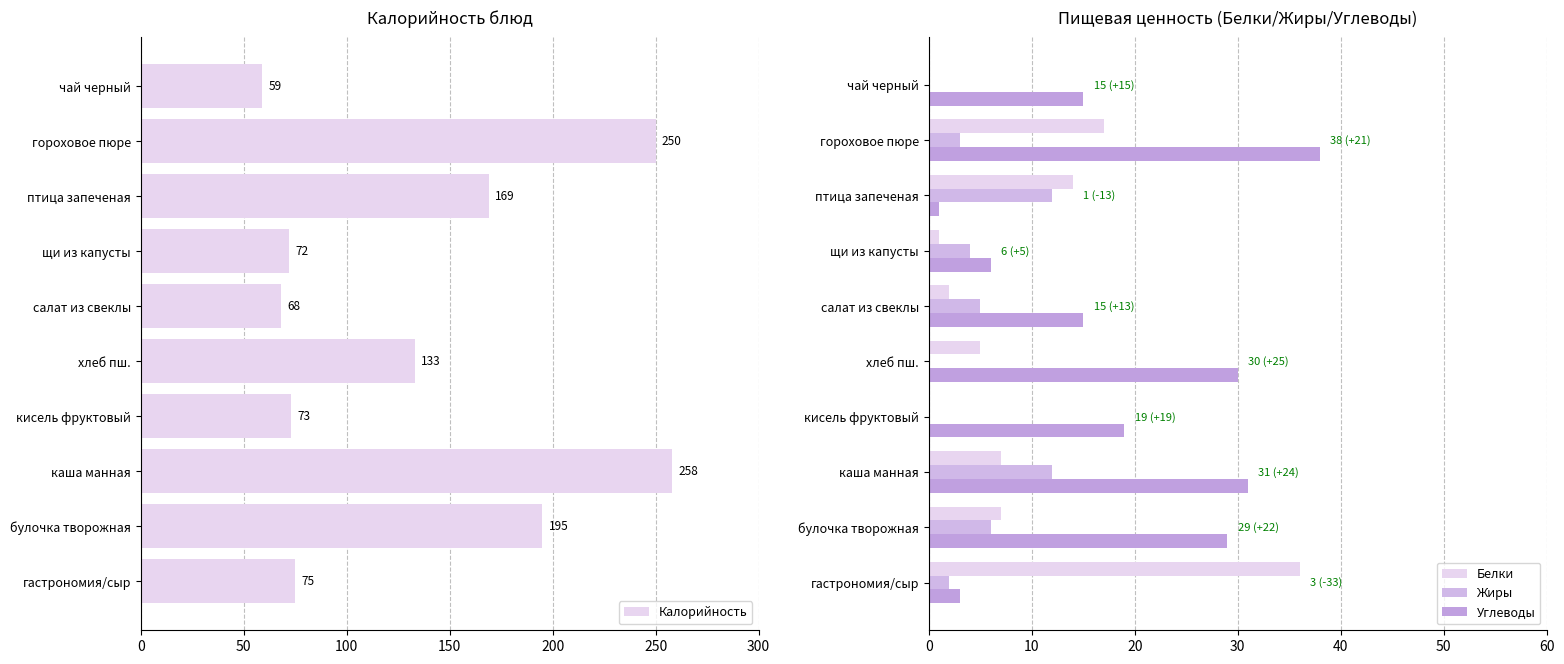

Reading left to right, extract all data points from this chart.

Калорийность: 75	195	258	73	133	68	72	169	250	59
Белки: 36	7	7	0	5	2	1	14	17	0
Жиры: 2	6	12	0	0	5	4	12	3	0
Углеводы: 3	29	31	19	30	15	6	1	38	15